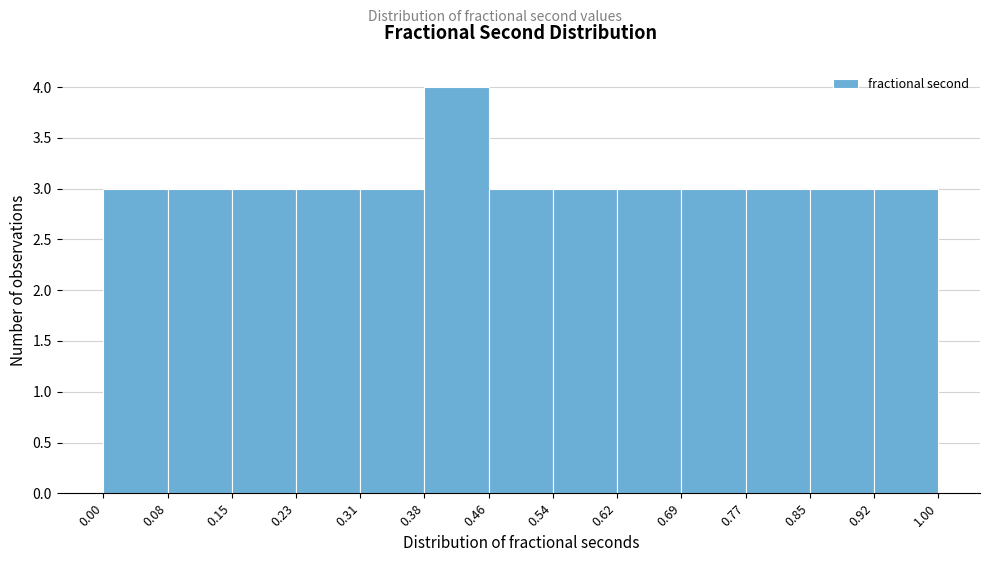

What is the height of the bar covering 0.85 to 0.92 on the x-axis? The values are not printed on the chart, so give them approximately, as read against the axis.

3